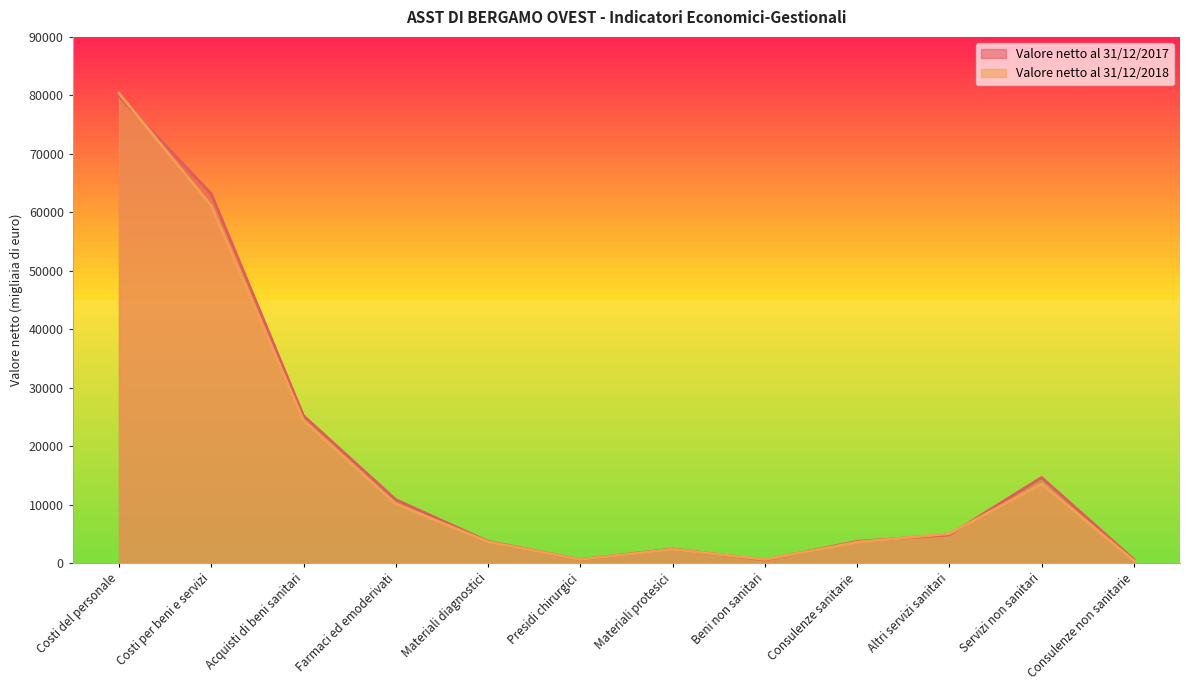

True or false: Valore netto al 31/12/2017 has a value of 308 at Consulenze non sanitarie.

False